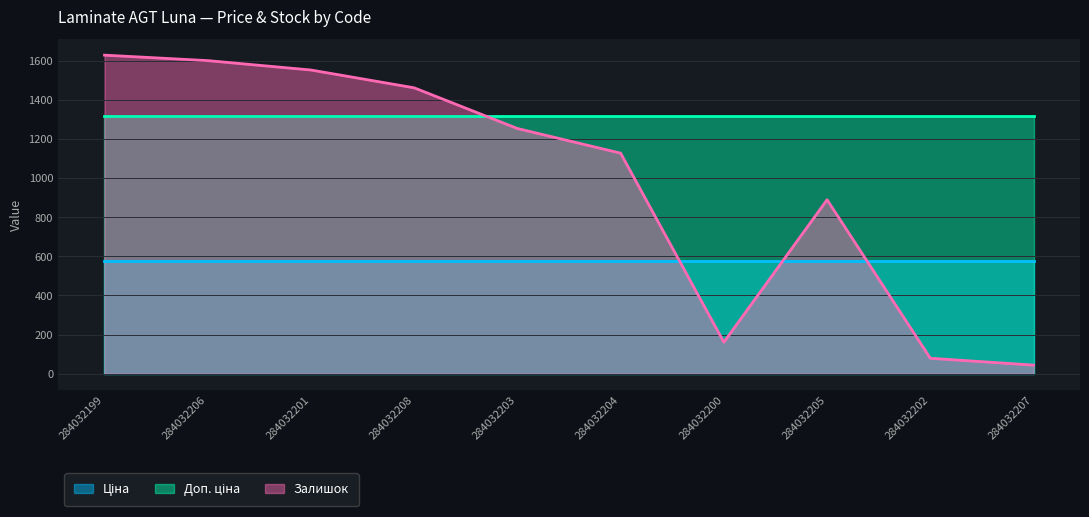

The value of Доп. ціна at 284032202 is 1316.7. True or false?

True